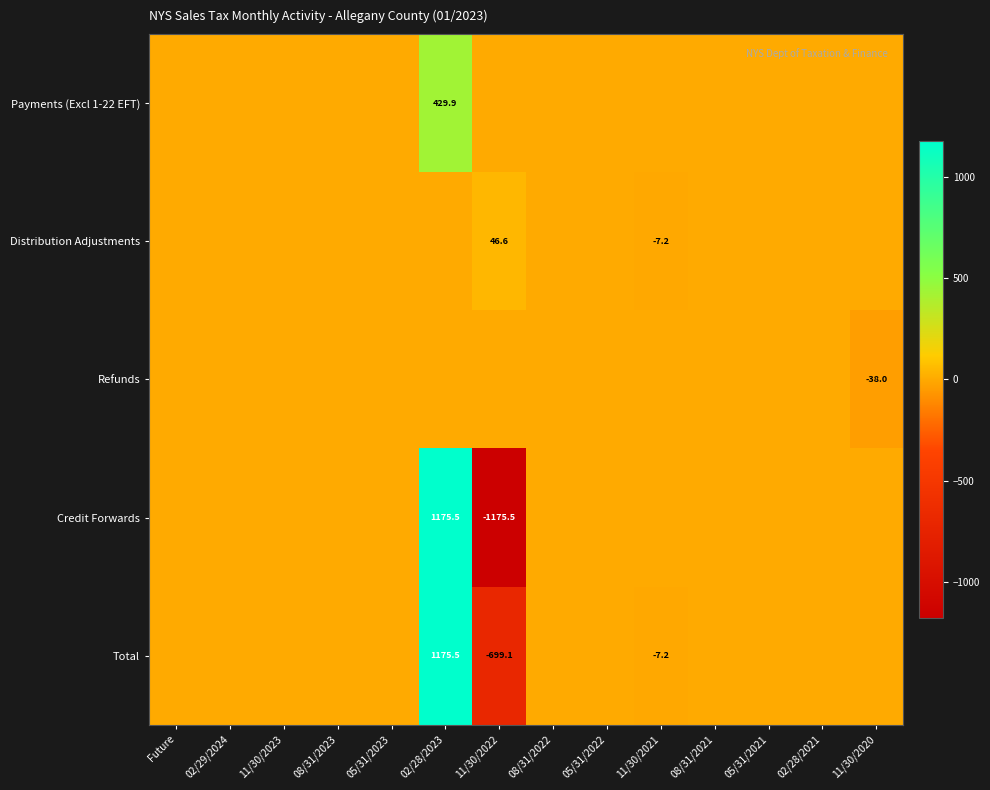

True or false: Refunds has a value of -38.0 at 11/30/2020.

True